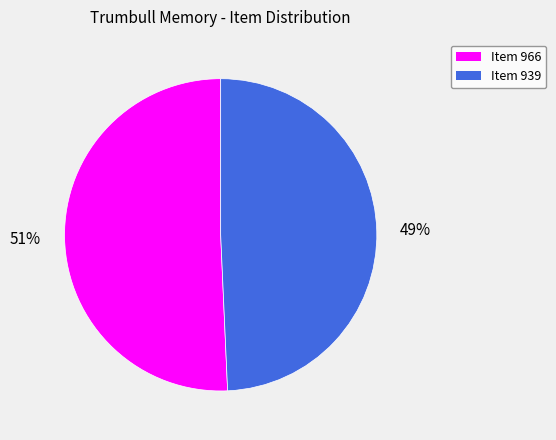

True or false: Item 966 accounts for 51% of the total.

True